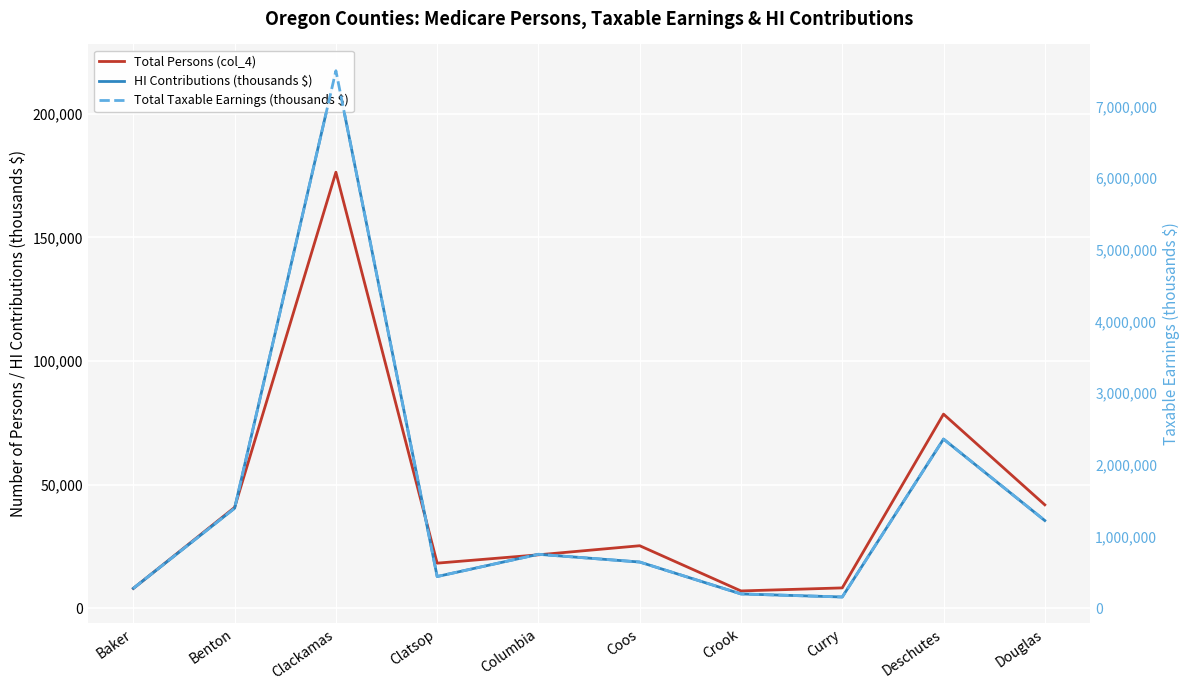

What is the difference between the maximum and minimum values in the Total Persons (col_4) series?

169420